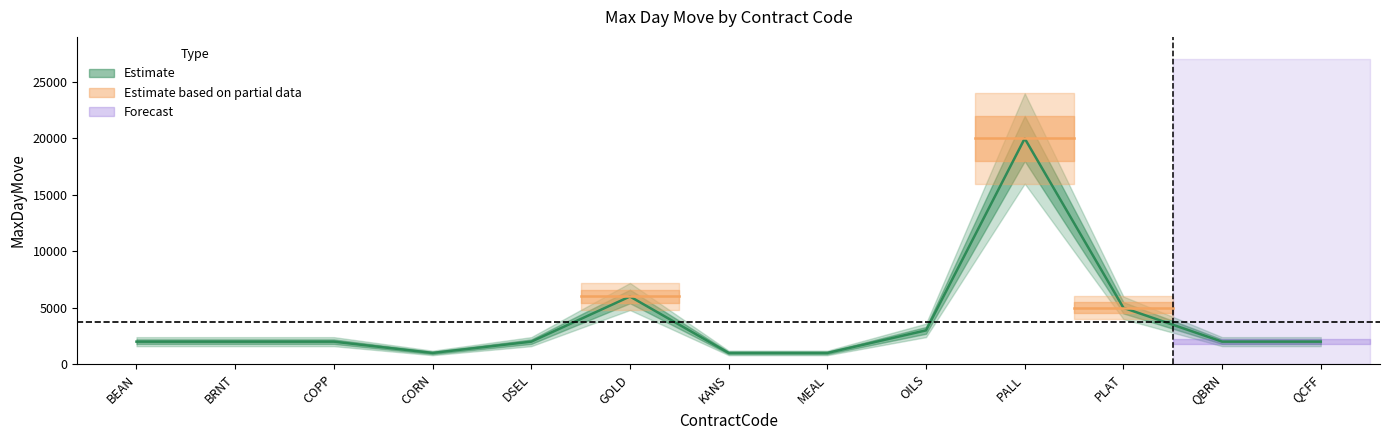

How many lines are shown in the chart?

1